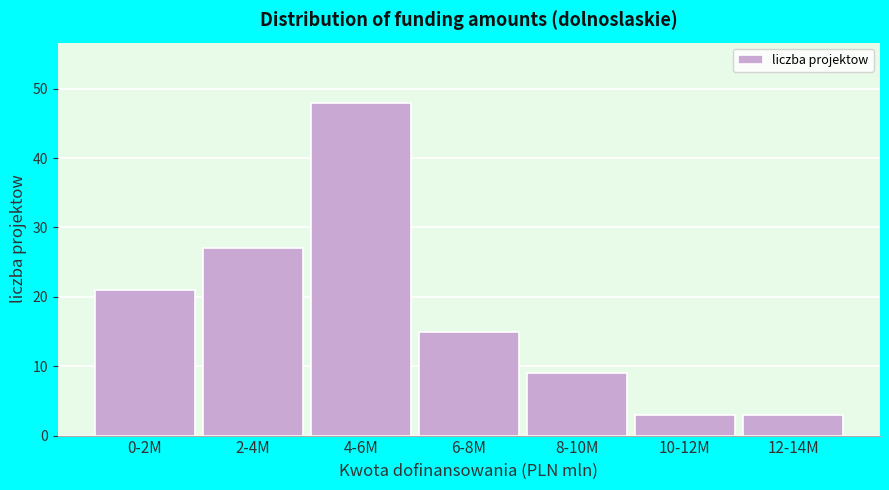

Reading left to right, list all the values displayed in this chart.

0-2M=21	2-4M=27	4-6M=48	6-8M=15	8-10M=9	10-12M=3	12-14M=3